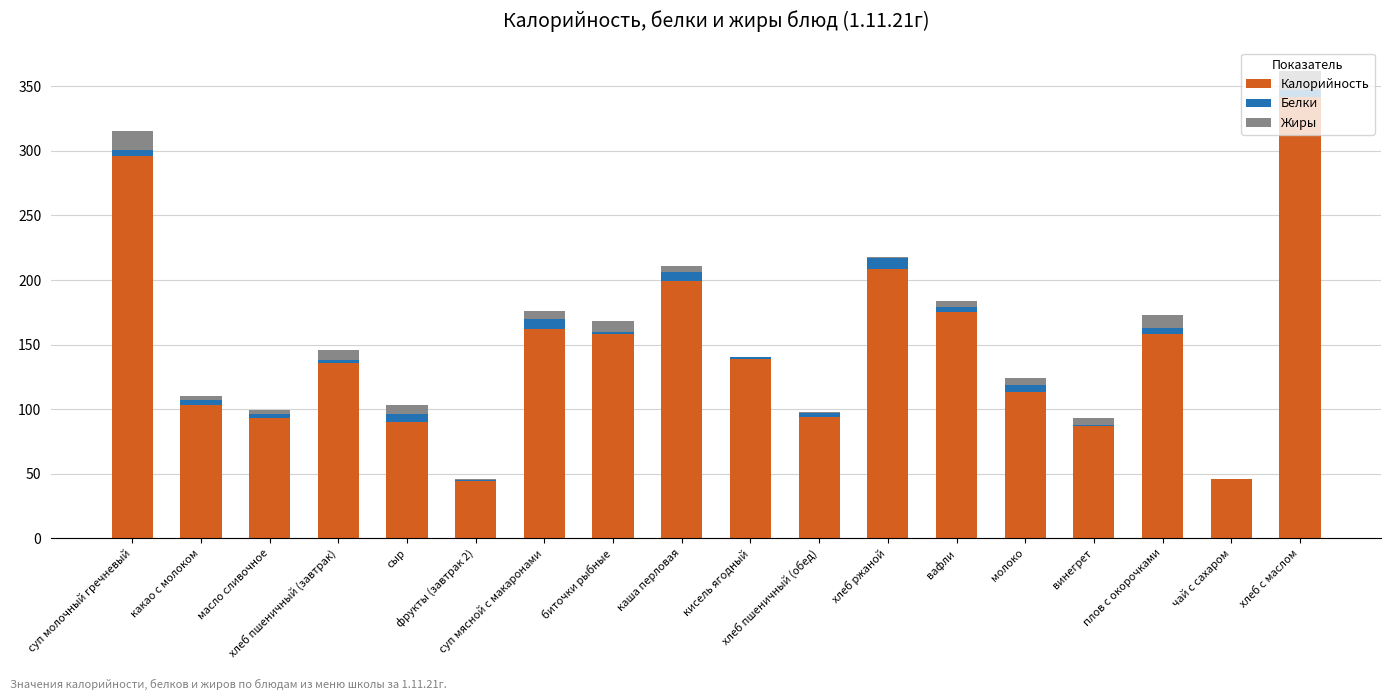

How many series are shown in this chart?

3